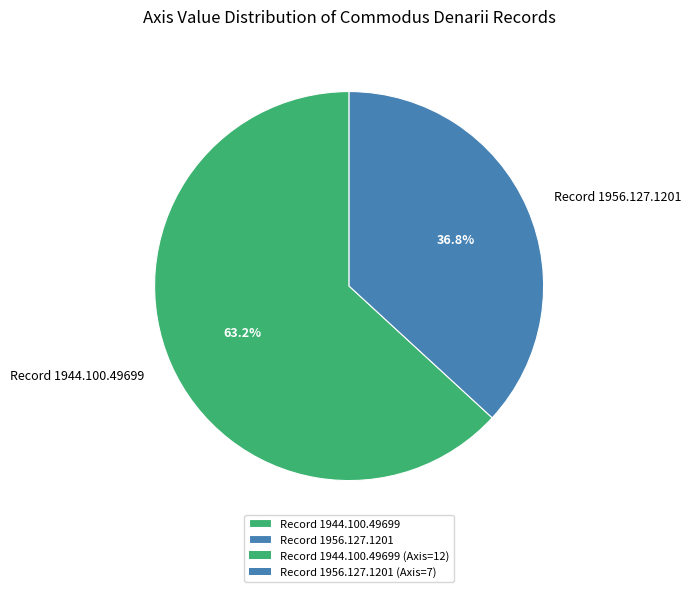

Which category has the smallest portion of the pie?

Record 1956.127.1201